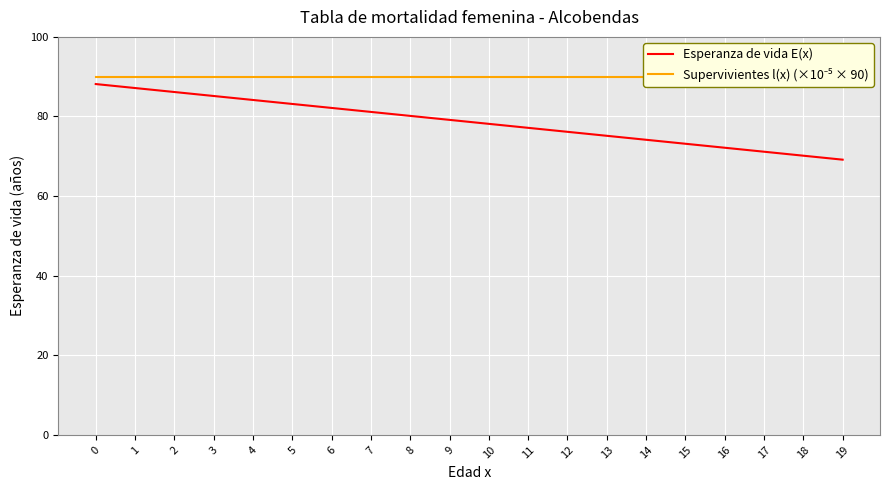

What is the greatest value displayed?

90.0